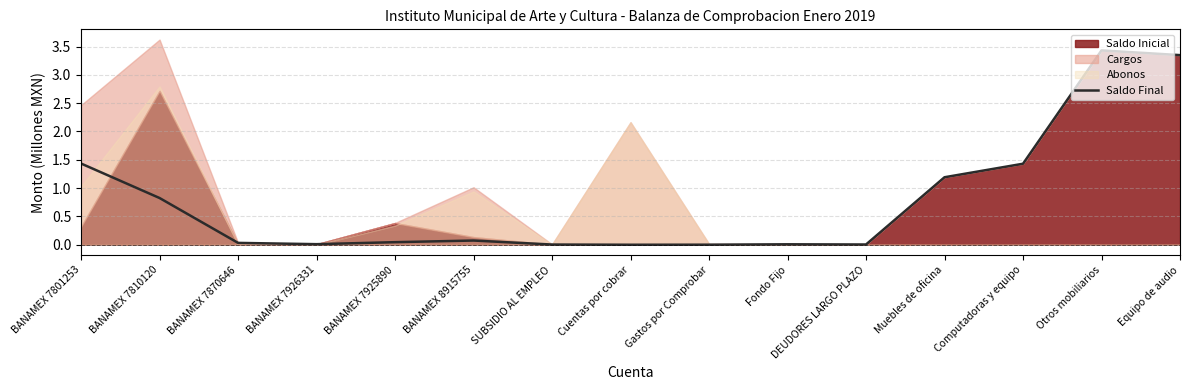

The Saldo Final series shows 2.0 at Computadoras y equipo. True or false?

False